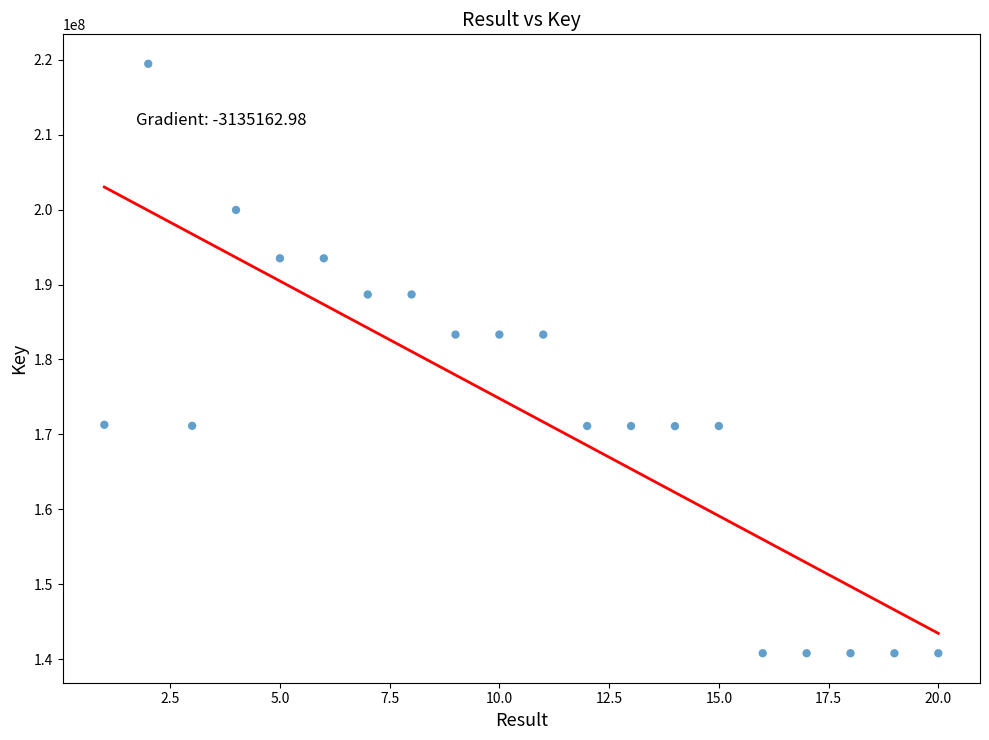

What is the range of X values (max minus min)?

19